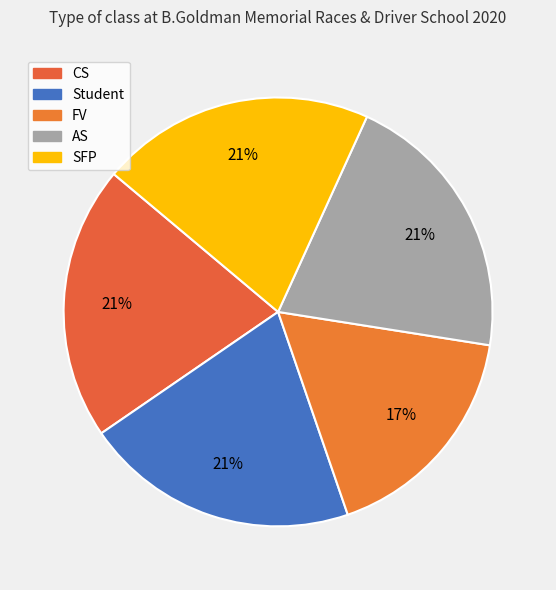

Rank the categories by value from highest to lowest.

CS, Student, AS, SFP, FV